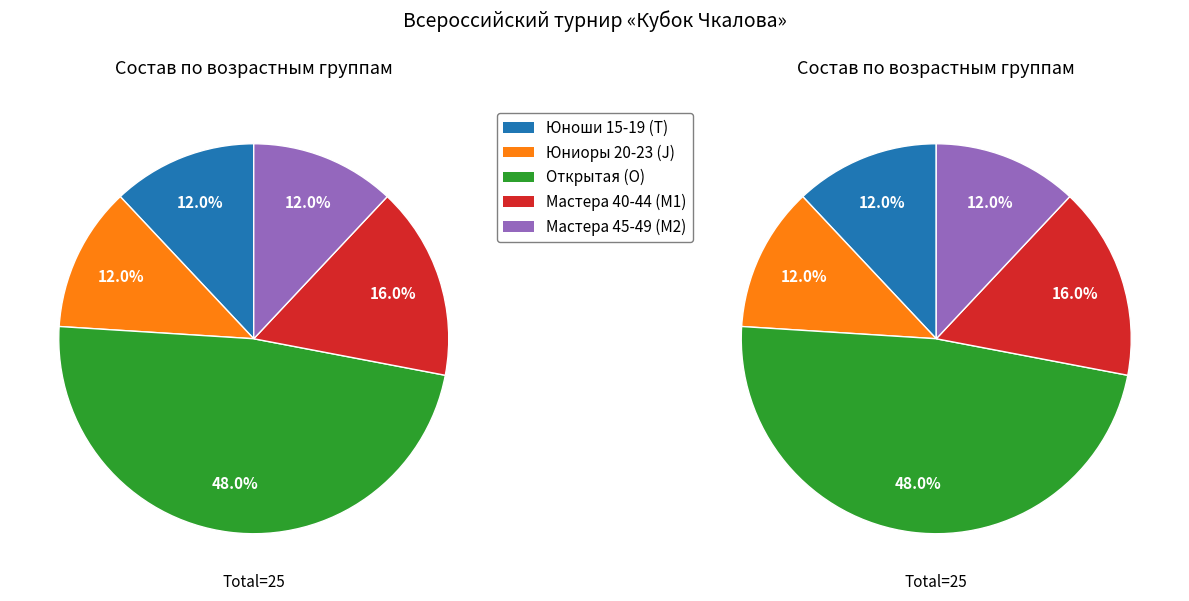

Which slice is the smallest?

Юноши 15-19 (T)